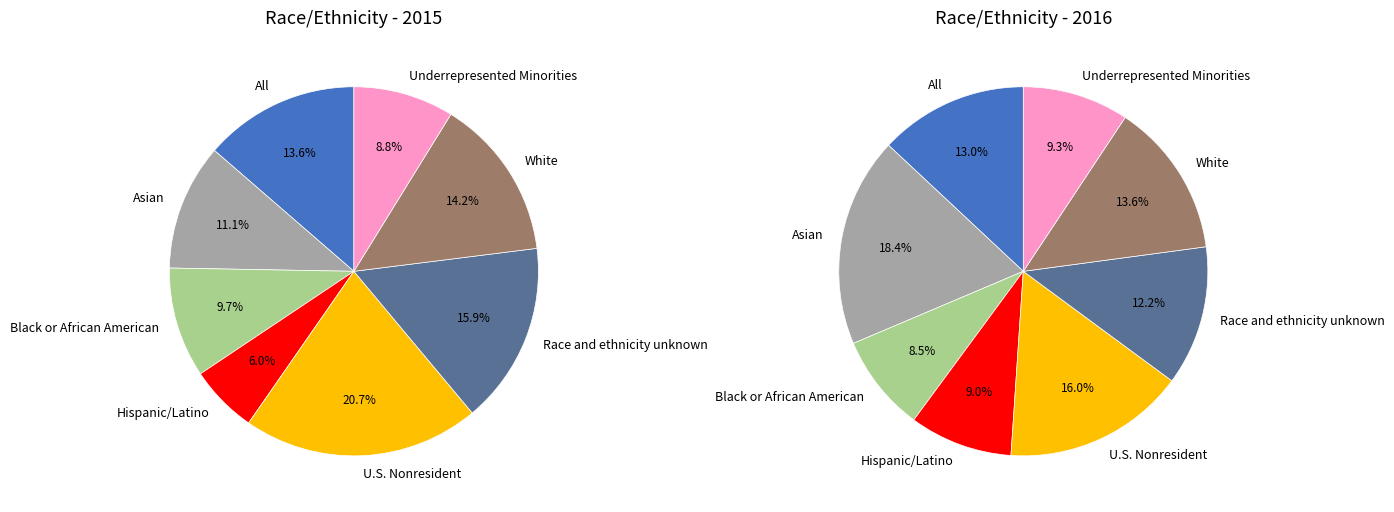

Does Race and ethnicity unknown represent more than half of the total?

No